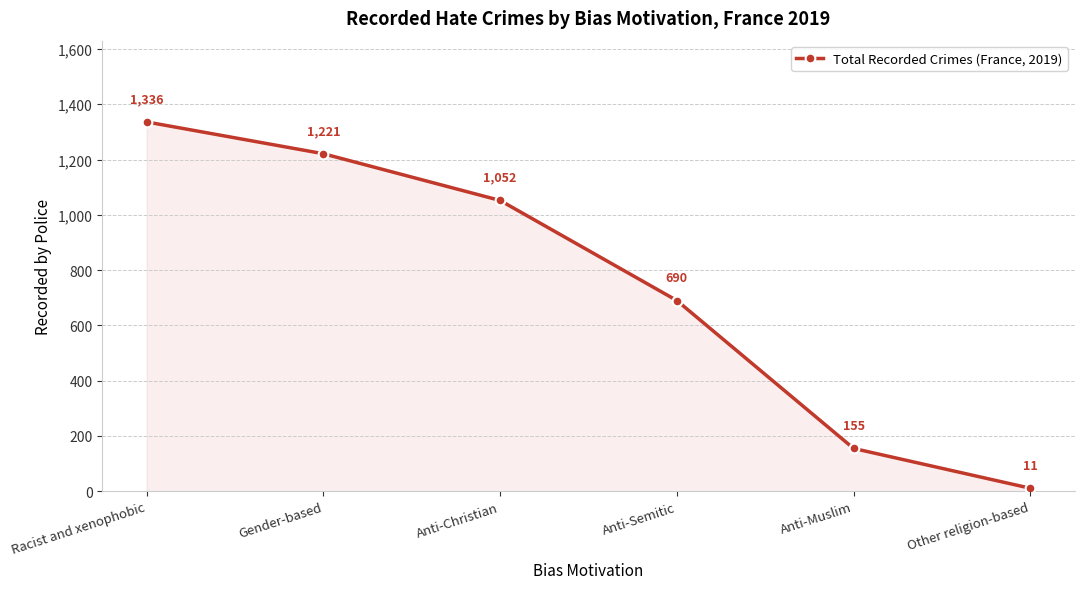

How many data points are less than 1052?

3